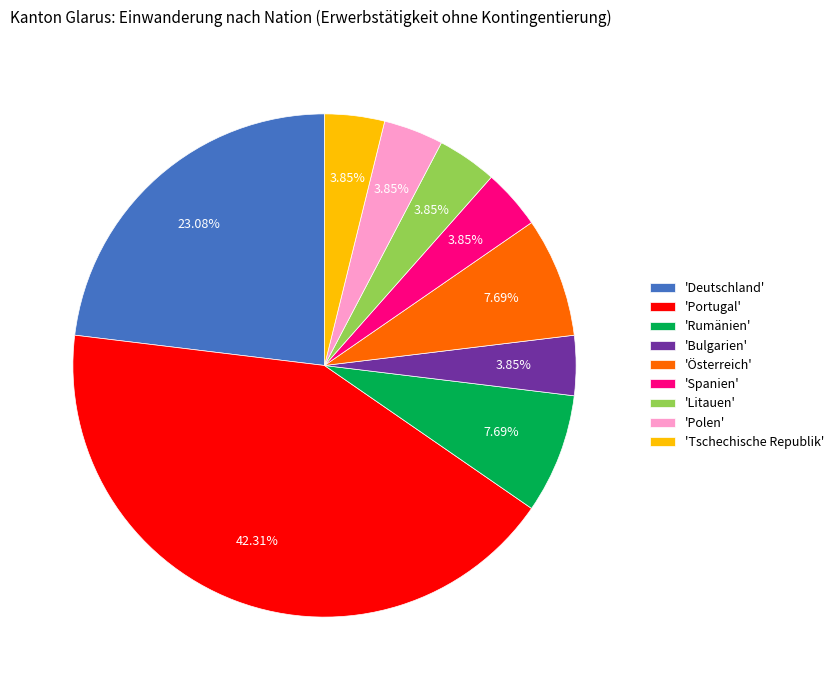

Which slice is the largest?

'Portugal'